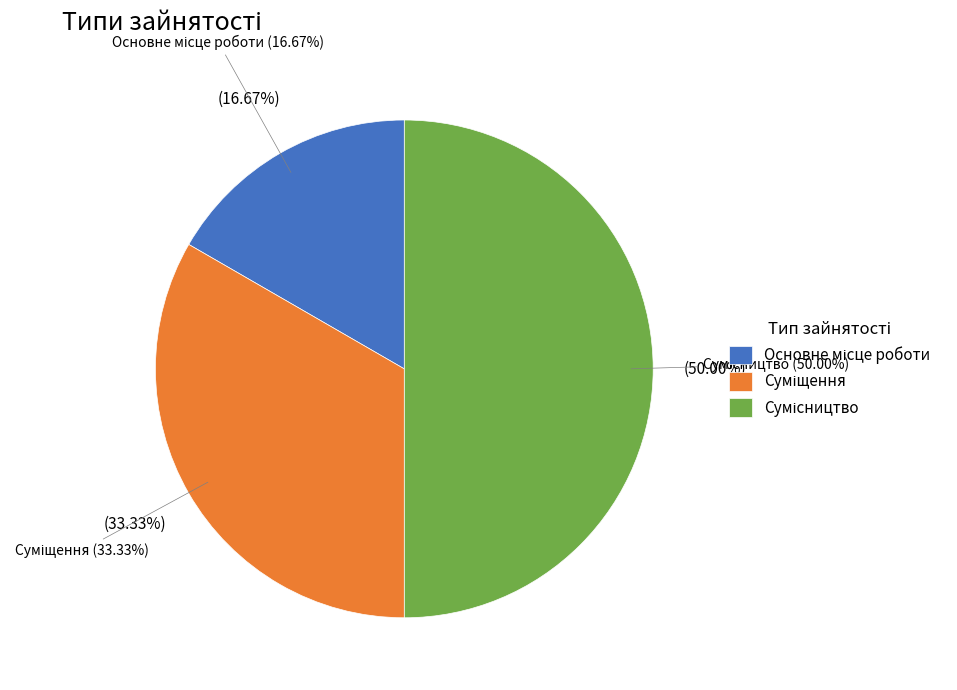

Which slice is the largest?

Сумісництво